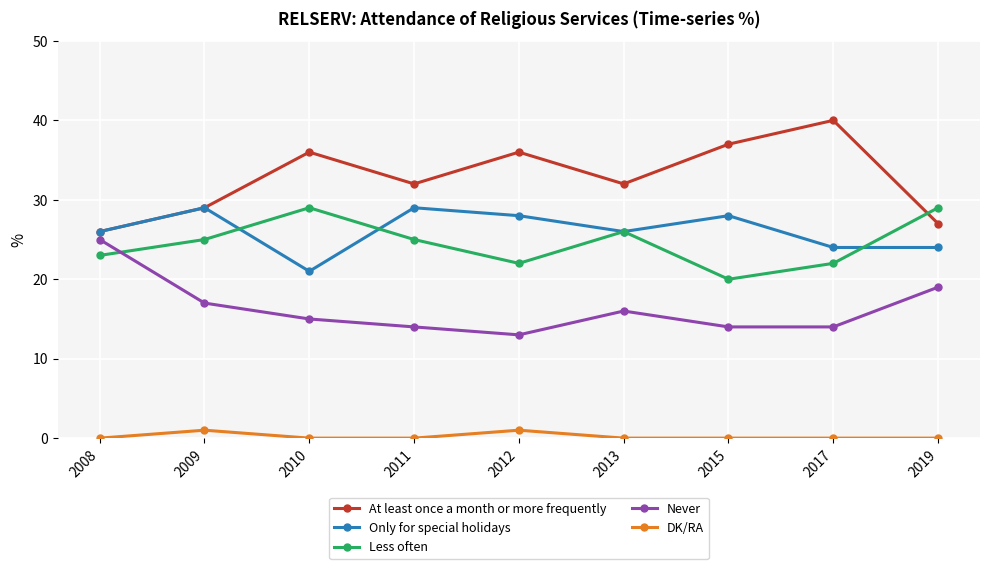

At 2015, list the series in order from smallest to largest.

DK/RA, Never, Less often, Only for special holidays, At least once a month or more frequently